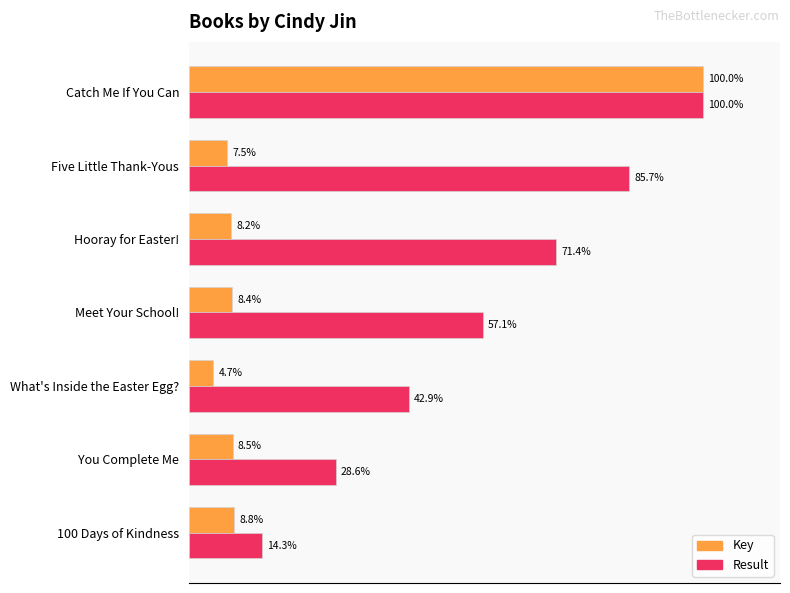

At which label is Key closest to 52?

100 Days of Kindness